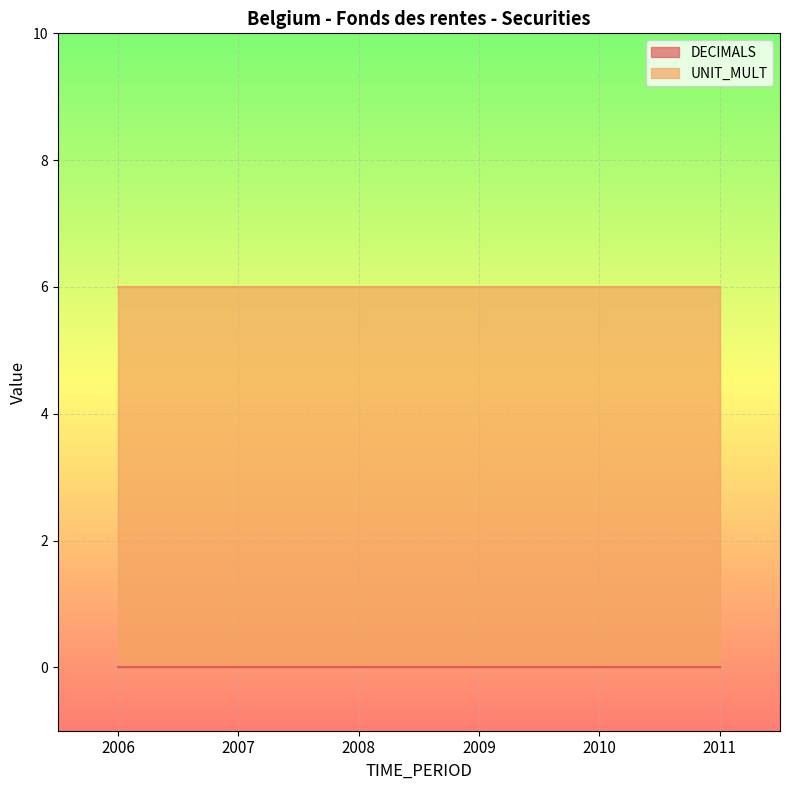

At which label does DECIMALS reach its minimum?

2006